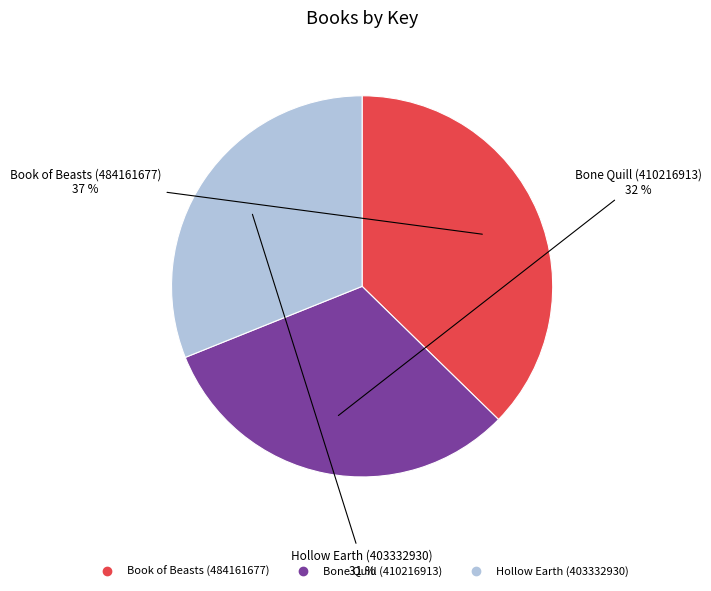

Which has a higher value, Bone Quill (410216913) or Book of Beasts (484161677)?

Book of Beasts (484161677)